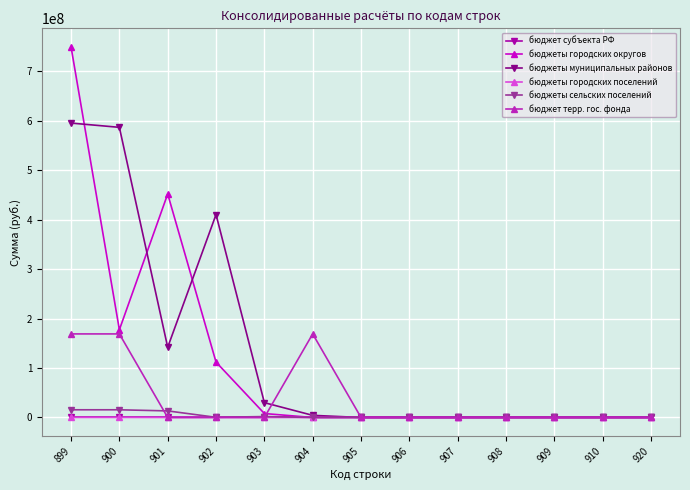

Which series has the largest range (max minus min)?

бюджеты городских округов